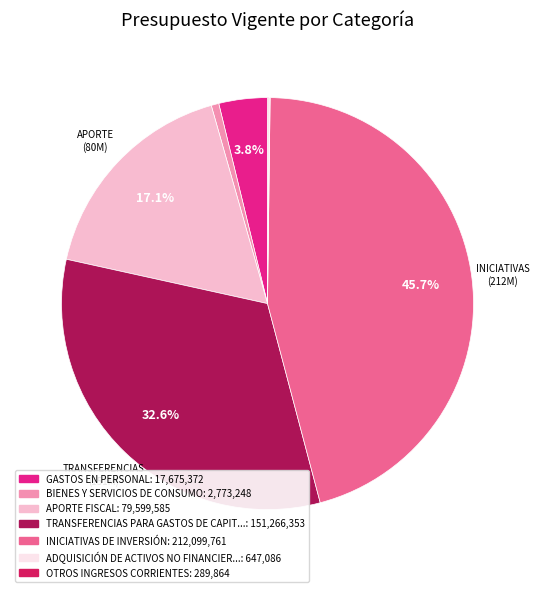

Is there a majority slice in this chart?

No